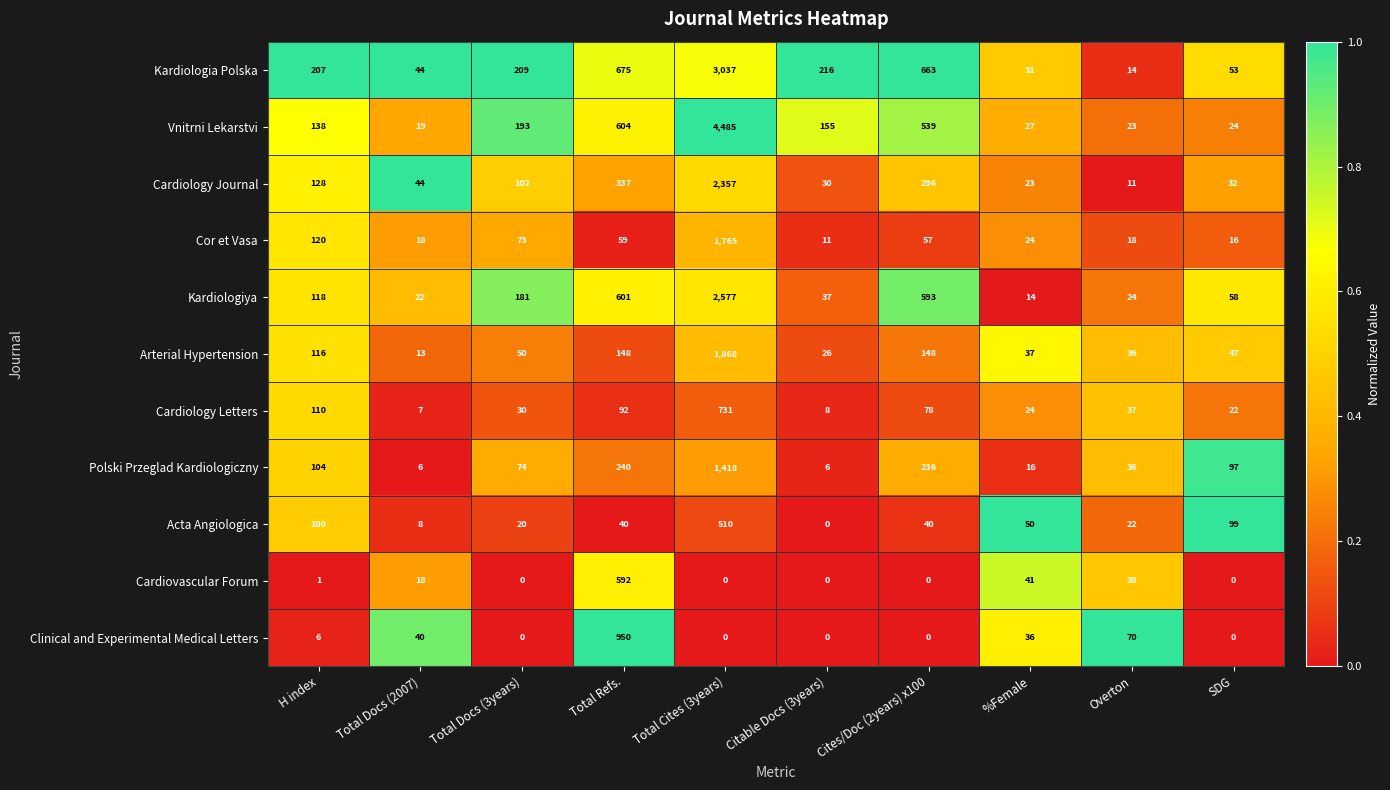

At which label is Polski Przeglad Kardiologiczny closest to 712?

Total Refs.